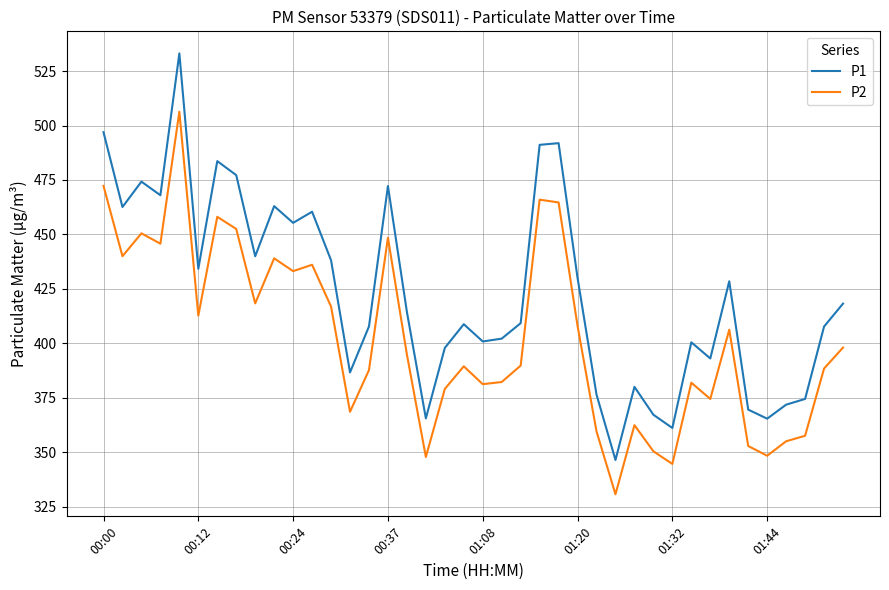

Which series has the largest range (max minus min)?

P1